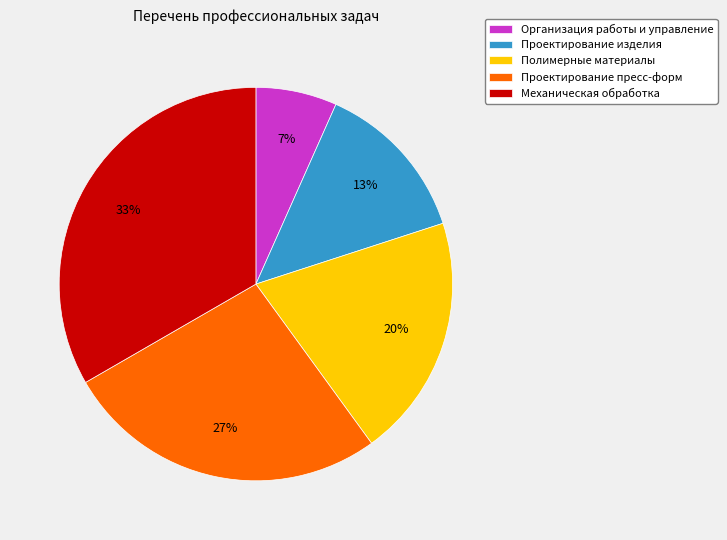

To the nearest percent, what is the difference between the Организация работы и управление and Полимерные материалы slice percentages?

13%